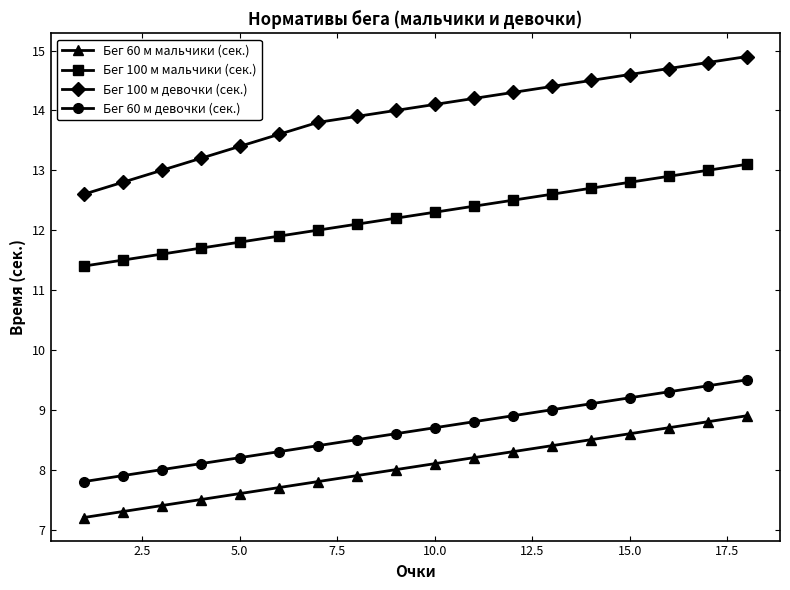

What is the average value of the Бег 100 м девочки (сек.) series?

13.9